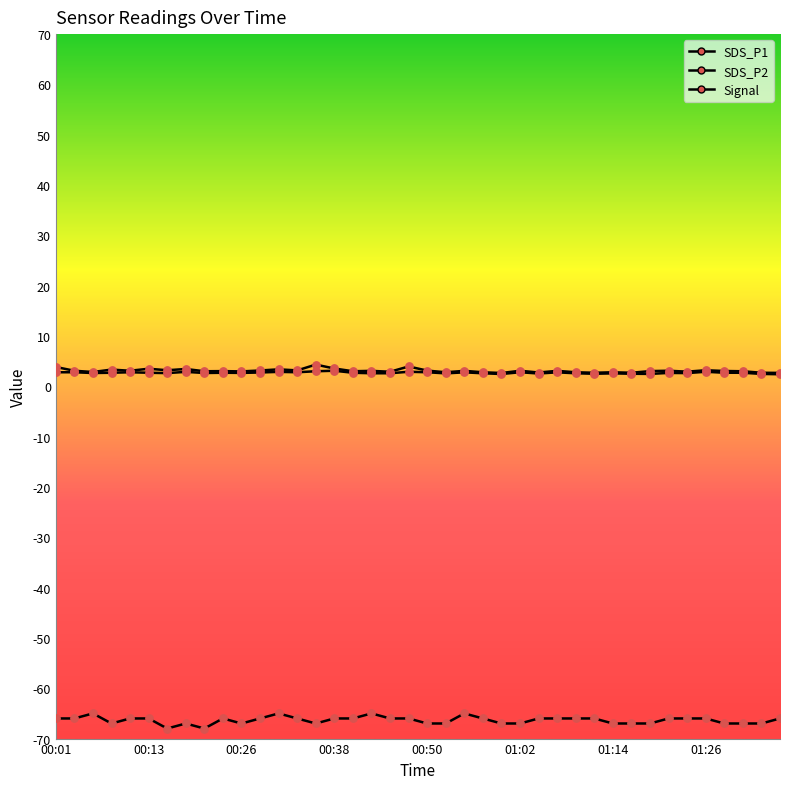

How many lines are shown in the chart?

3